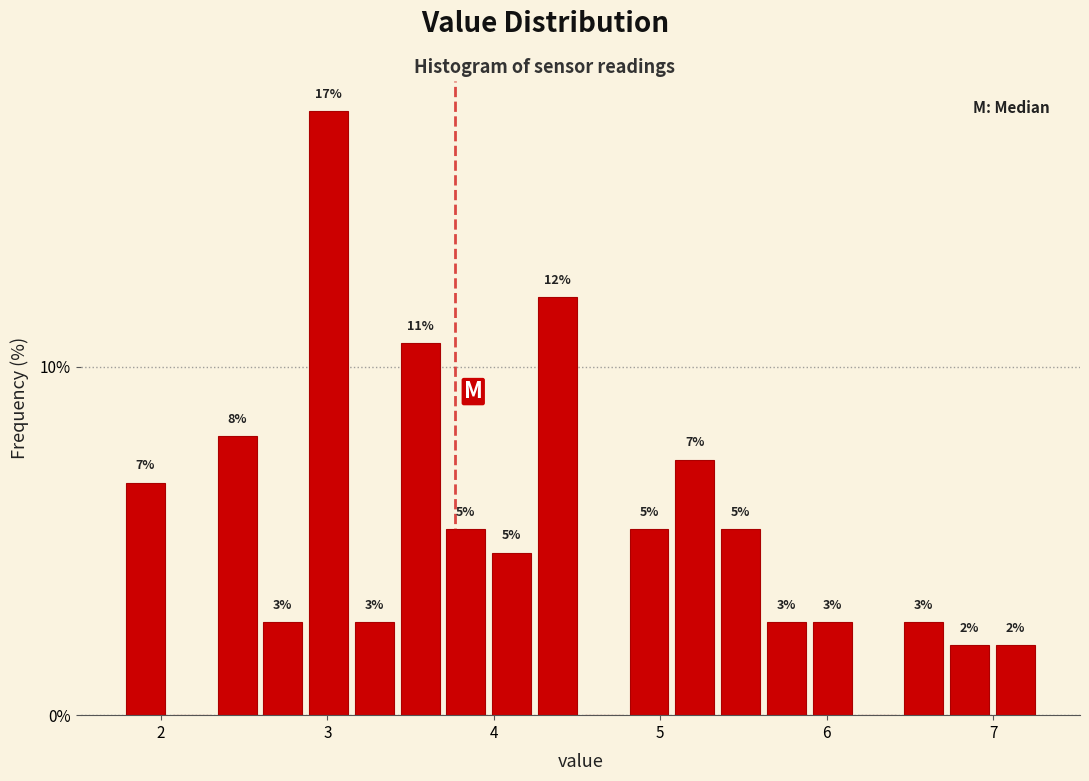

Around what value on the x-axis is the tallest bar? Give the approximate position of its centre, as read against the axis.

3.0